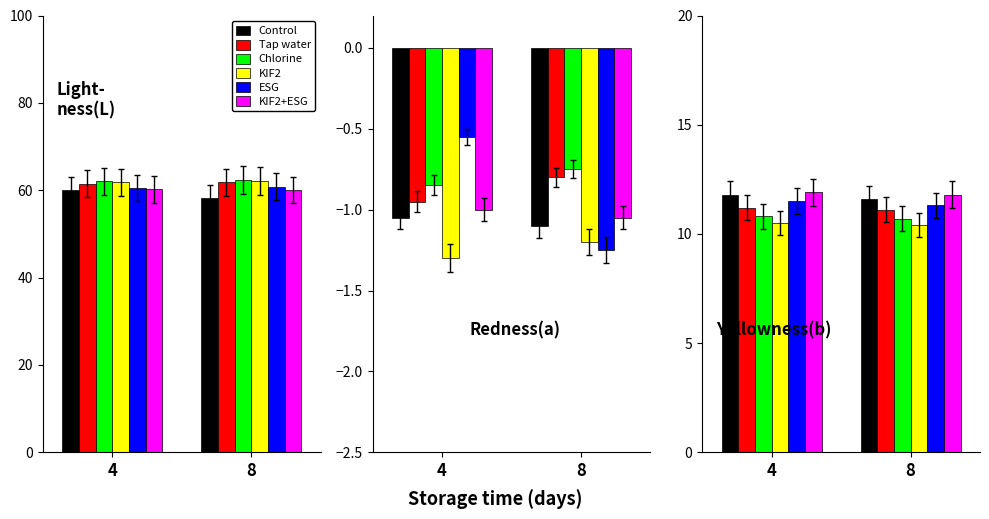

Read the Chlorine value at 4.

10.8